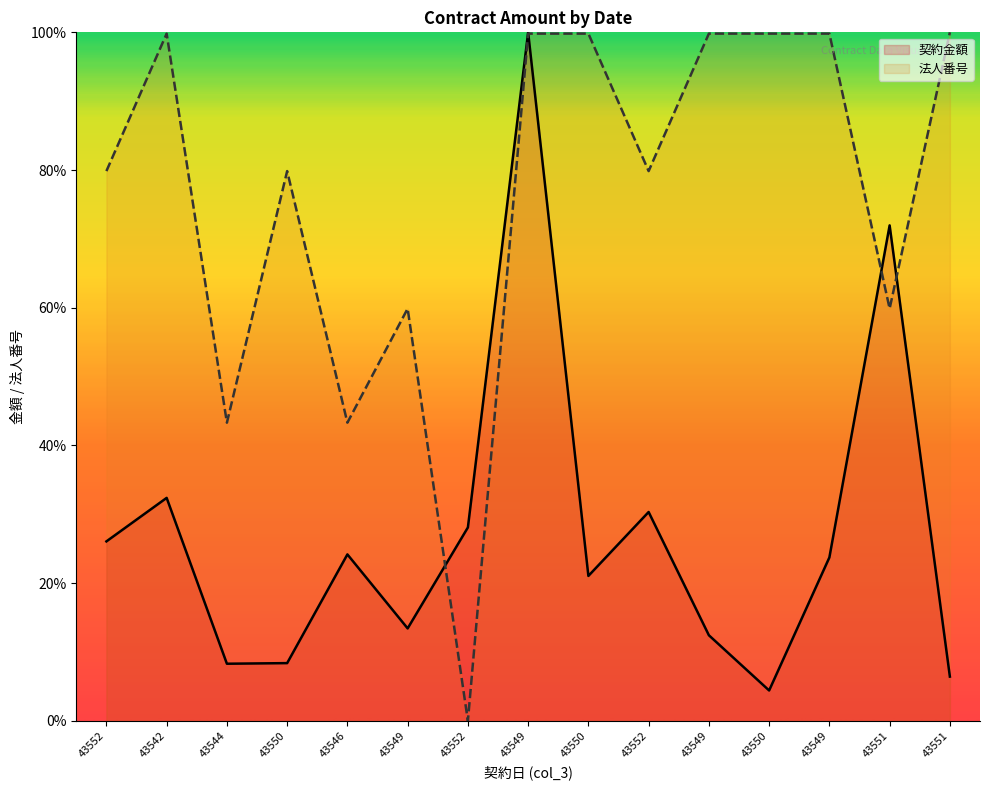

How many lines are shown in the chart?

2